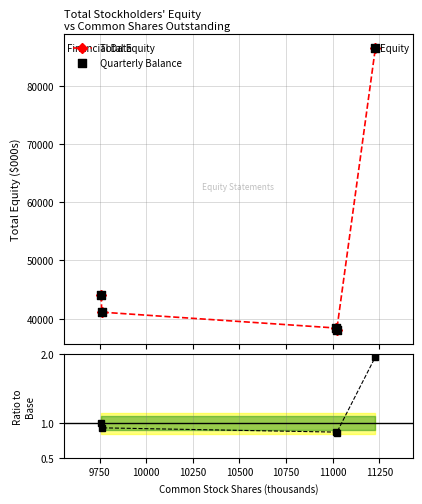

Which series reaches the maximum Y coordinate?

Total Equity